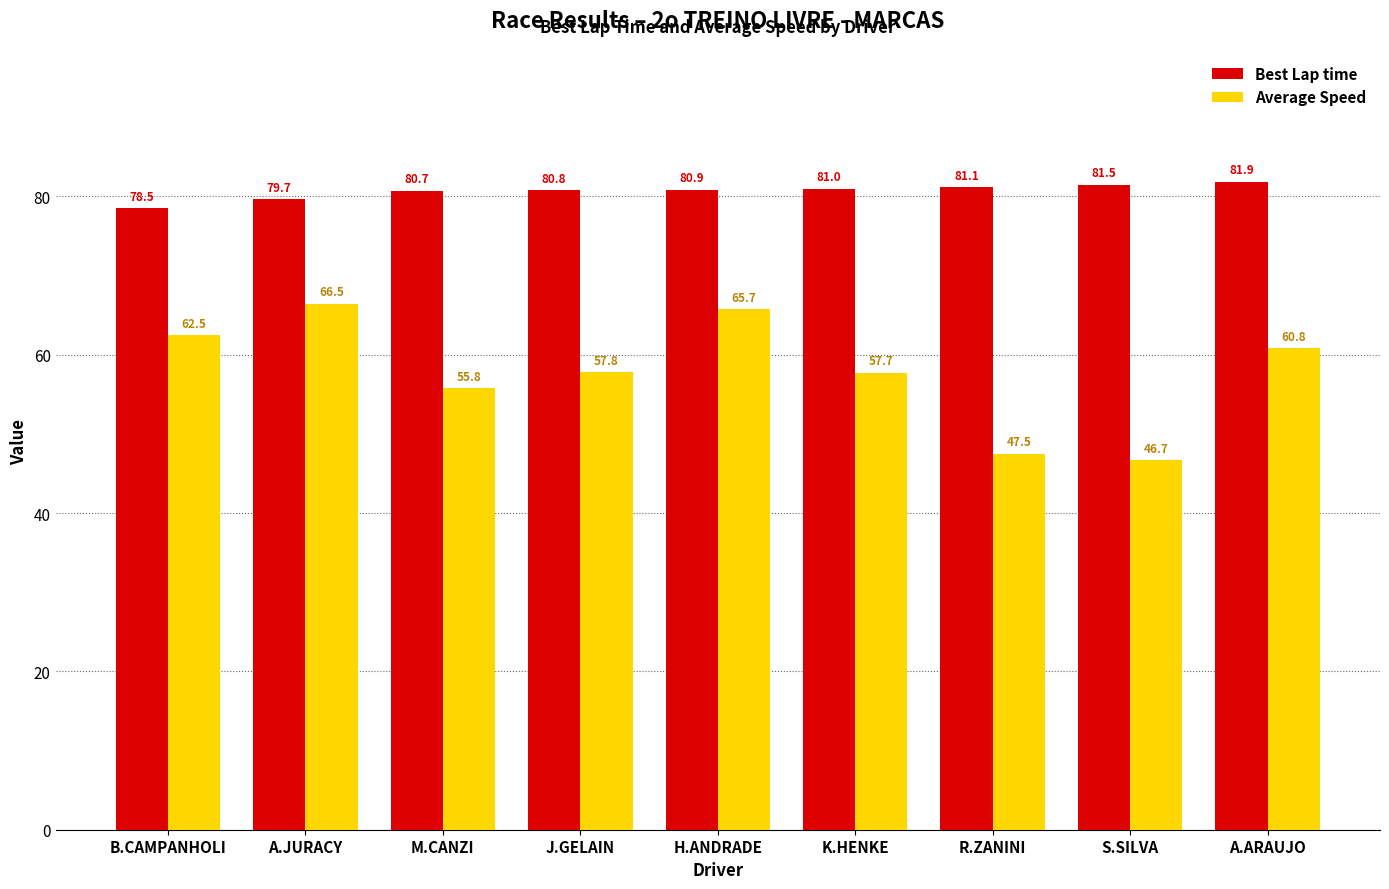

Does the chart contain any negative values?

No